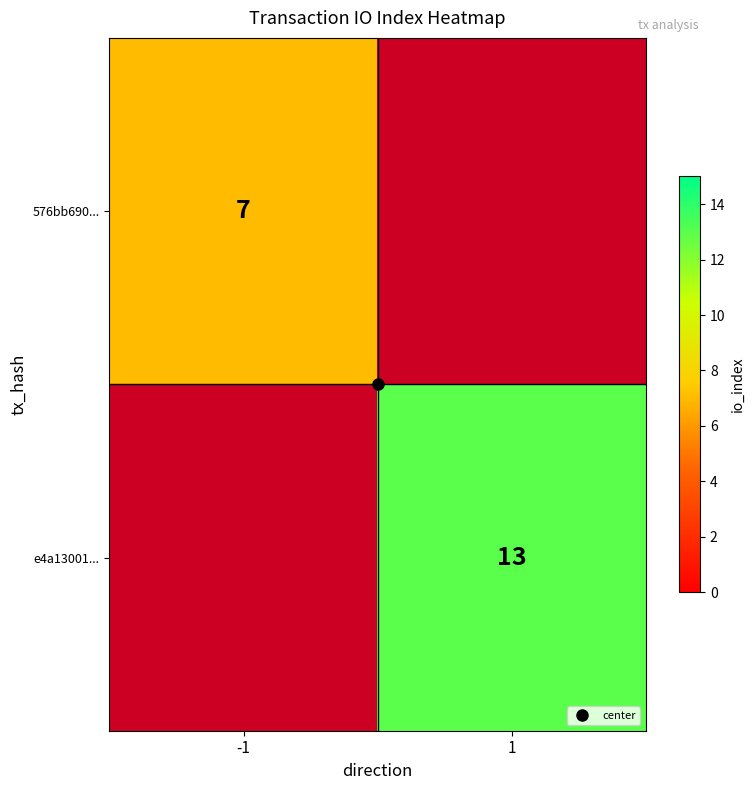

Which series has the largest range (max minus min)?

576bb690...